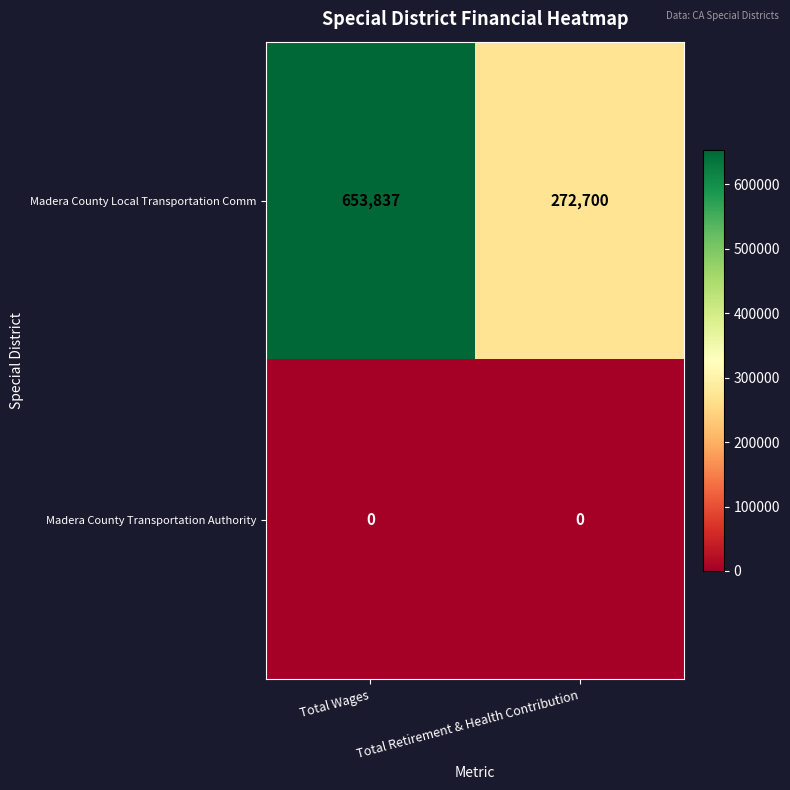

What is the difference between the highest and lowest values at Total Wages?

653837